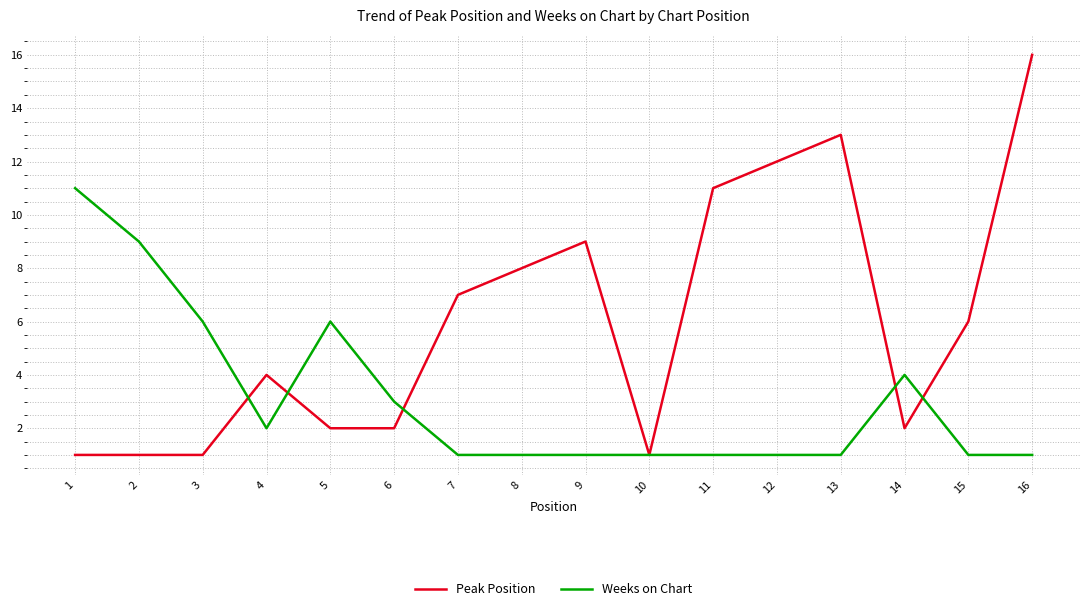

How many lines are shown in the chart?

2